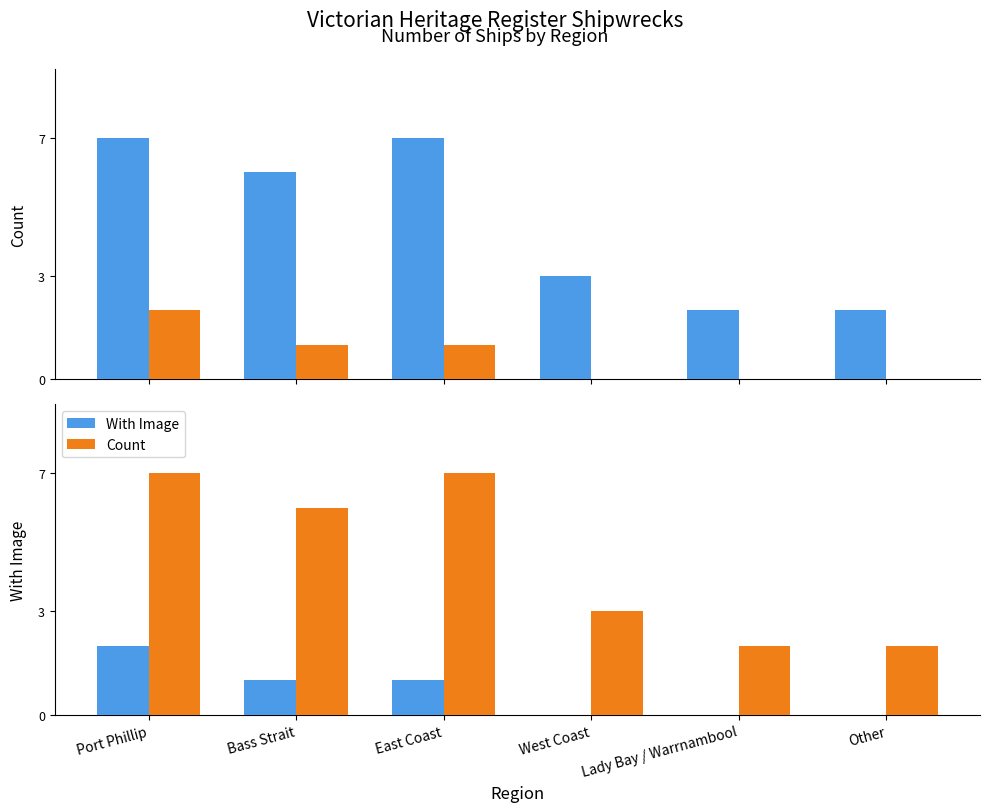

Which category has the highest value across all series?

Port Phillip